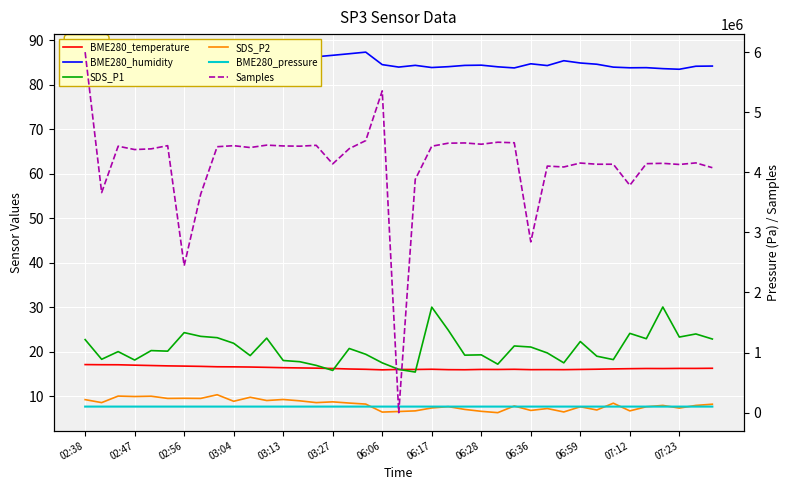

At 26, list the series in order from smallest to largest.

SDS_P2, BME280_temperature, SDS_P1, BME280_humidity, BME280_pressure, Samples